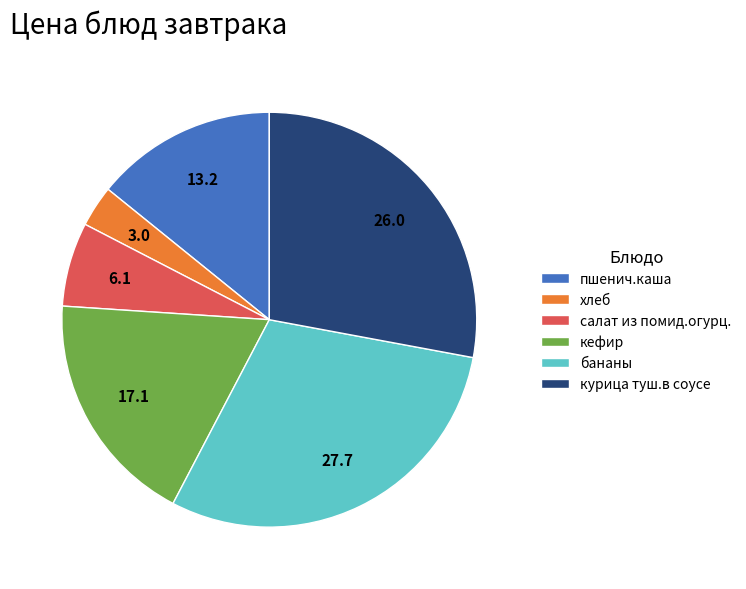

Between бананы and хлеб, which is larger?

бананы